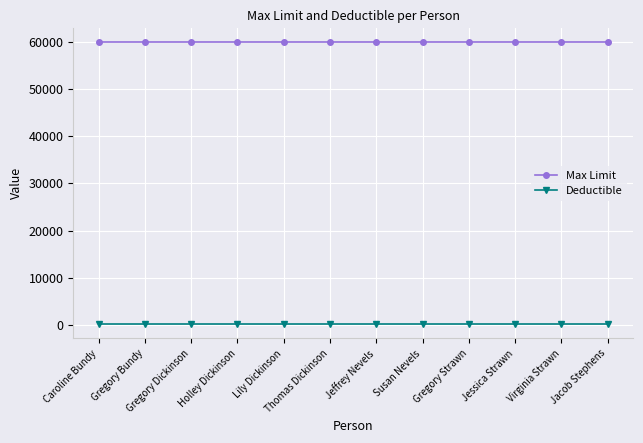

What is the value of the Max Limit point at the 5th from the left?

60000